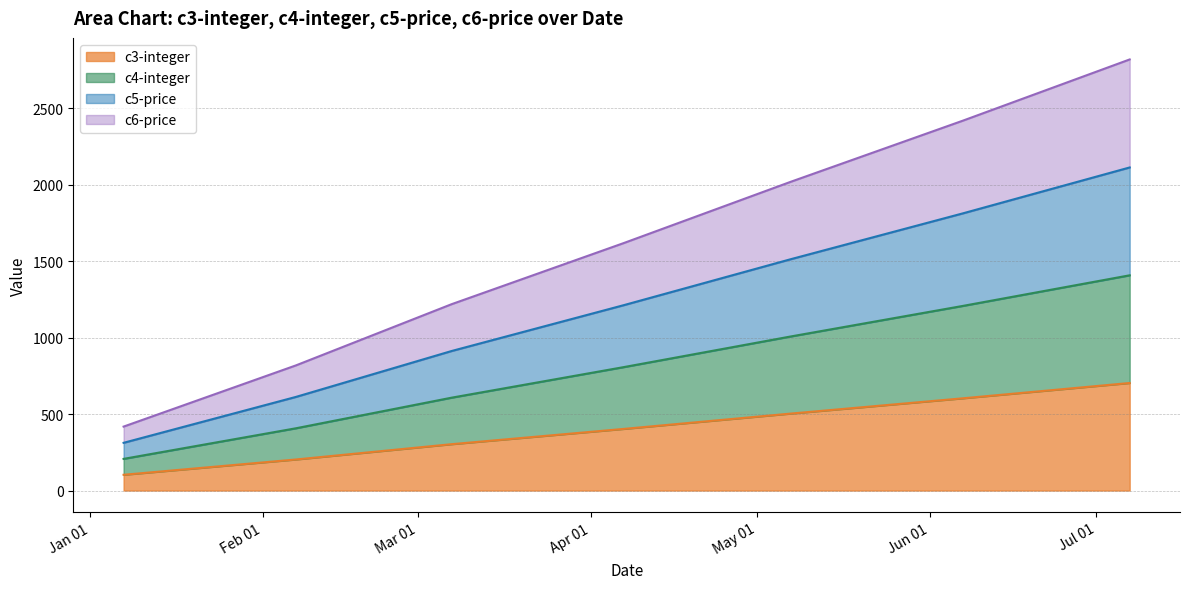

Where does the c6-price series first go above 1618?

2018-05-07